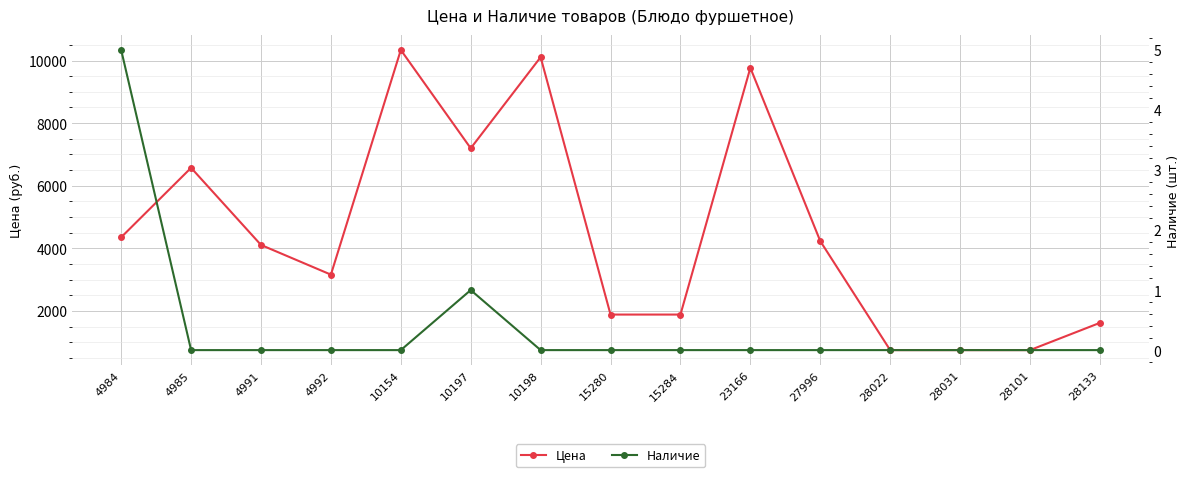

Is the value of Цена at 28031 greater than the value of Наличие at 4984?

Yes